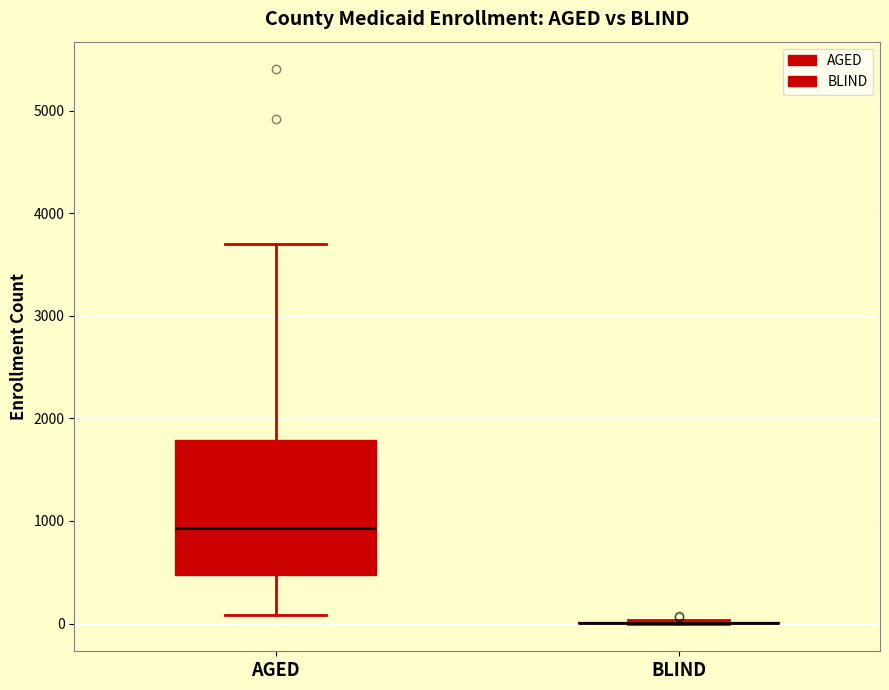

Reading left to right, read every box against the y-axis: the position of its median line, the range the box covers, and the ends of its whiskers. The values are not printed on the chart, so give them approximately, as read against the axis.

AGED: median 900, box 500 to 1800, whiskers 100 to 3700
BLIND: box collapsed to a line at 0, whiskers 0 to 0